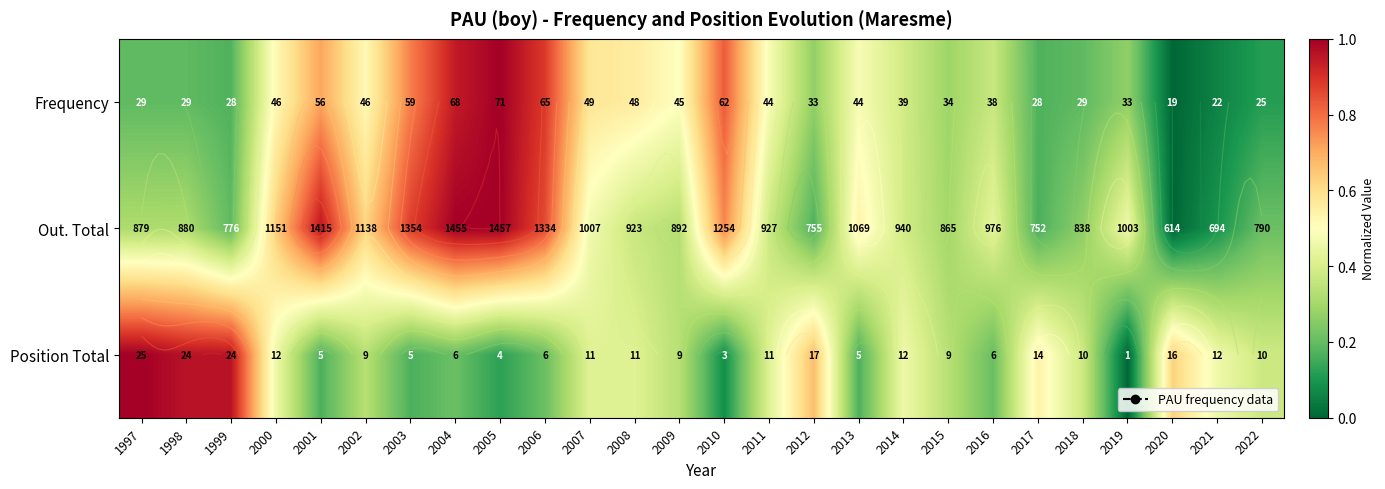

Which series changed the most between 1998 and 2000?

Position Total